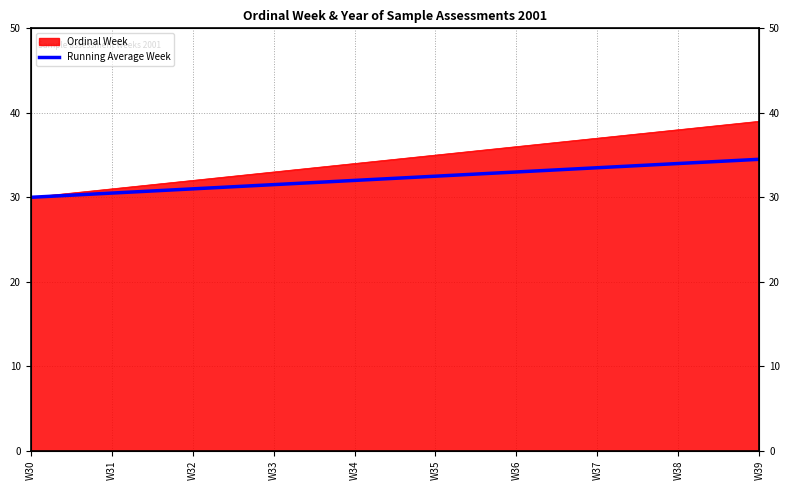

Which has a higher value, W39 or W36?

W39